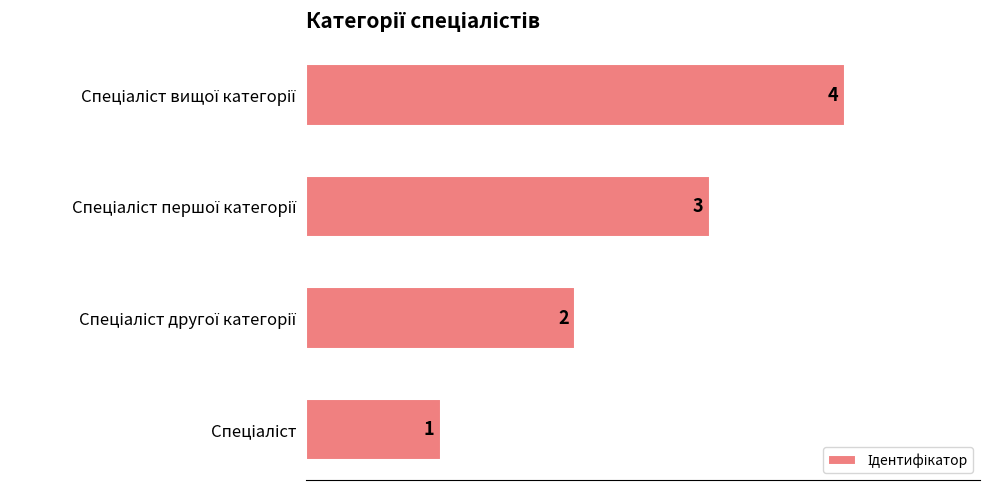

What is the greatest value displayed?

4